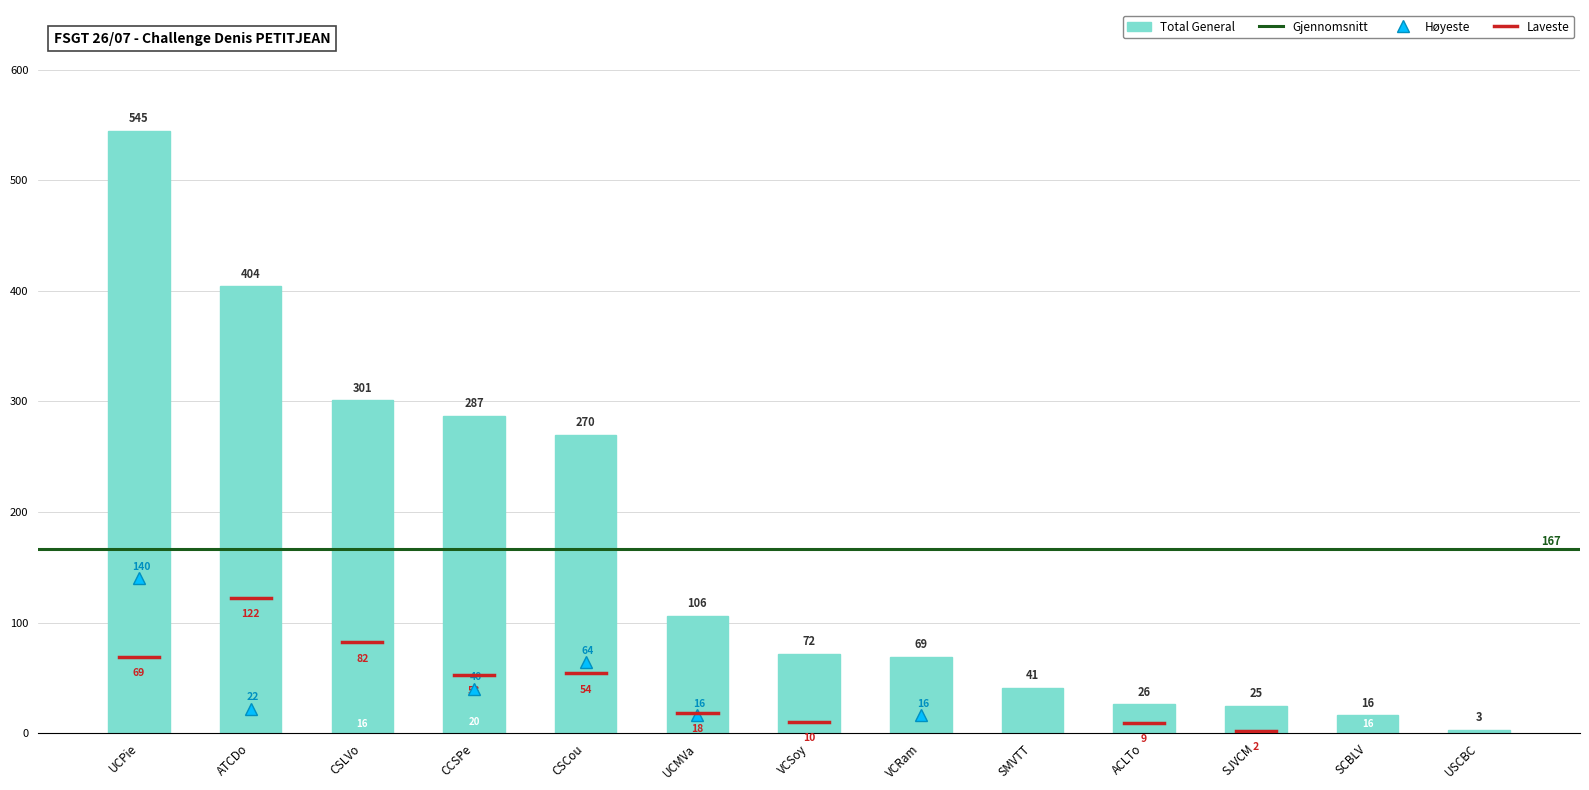

The chart shows a value of 73 at CCSPe. True or false?

False